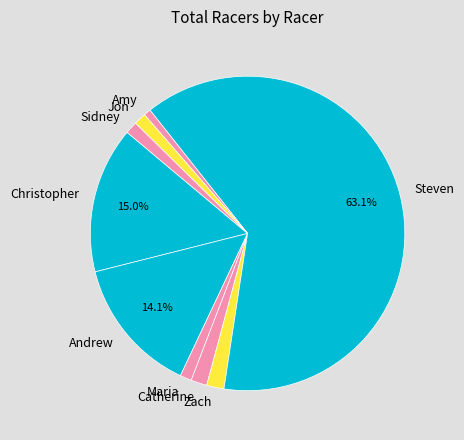

Does any single category account for the majority?

Yes